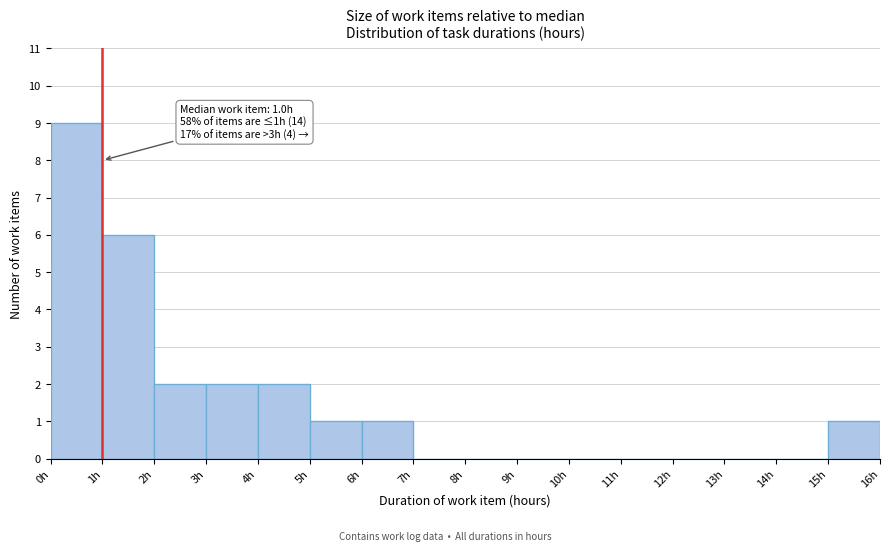

Over which range of the x-axis is the bar tallest?

0 to 1